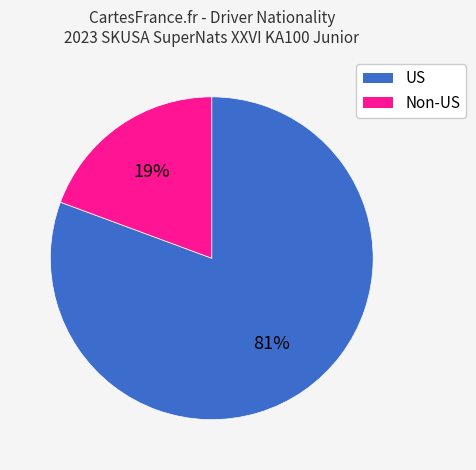

Is there a majority slice in this chart?

Yes